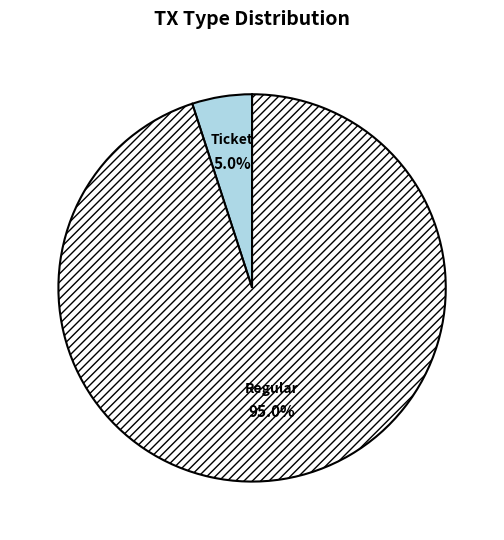

What is the majority slice?

Regular